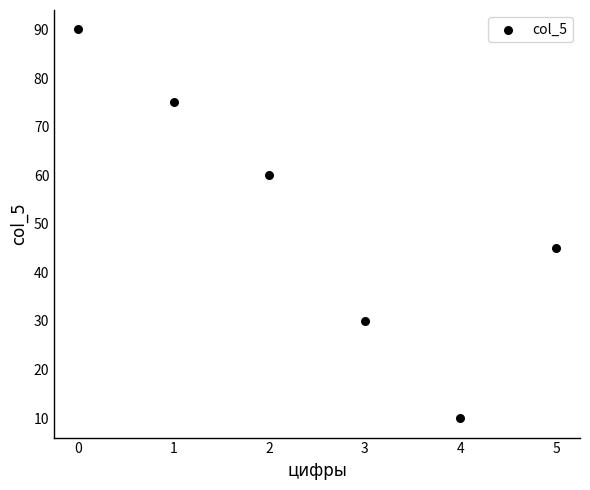

What Y value in the scatter plot is closest to 50?

45